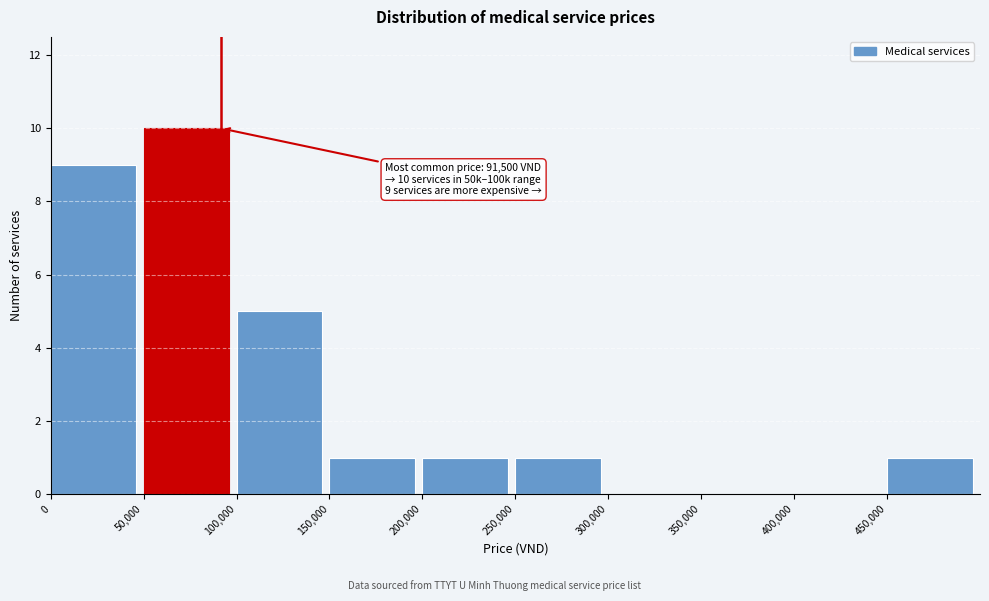

Which range on the x-axis has the tallest bar?

50000 to 100000